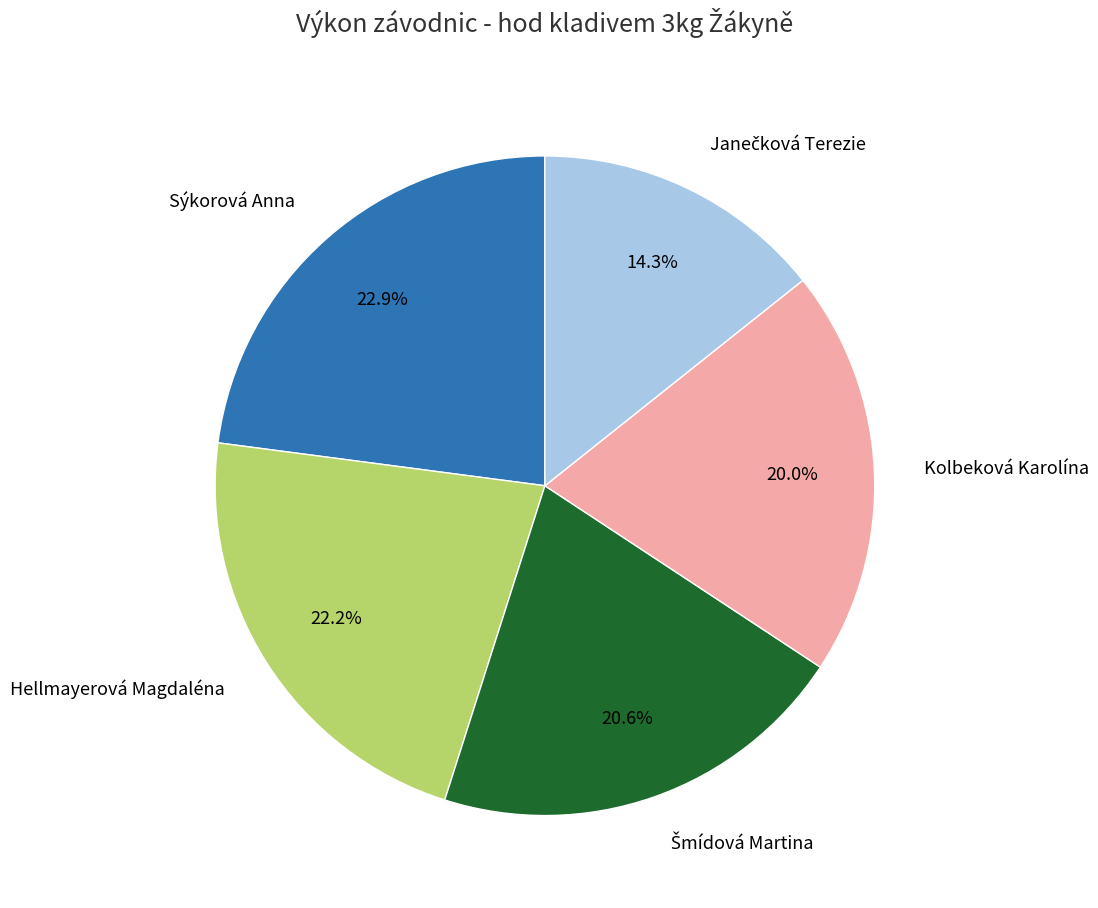

Is it true that Kolbeková Karolína is 20% of the pie?

True